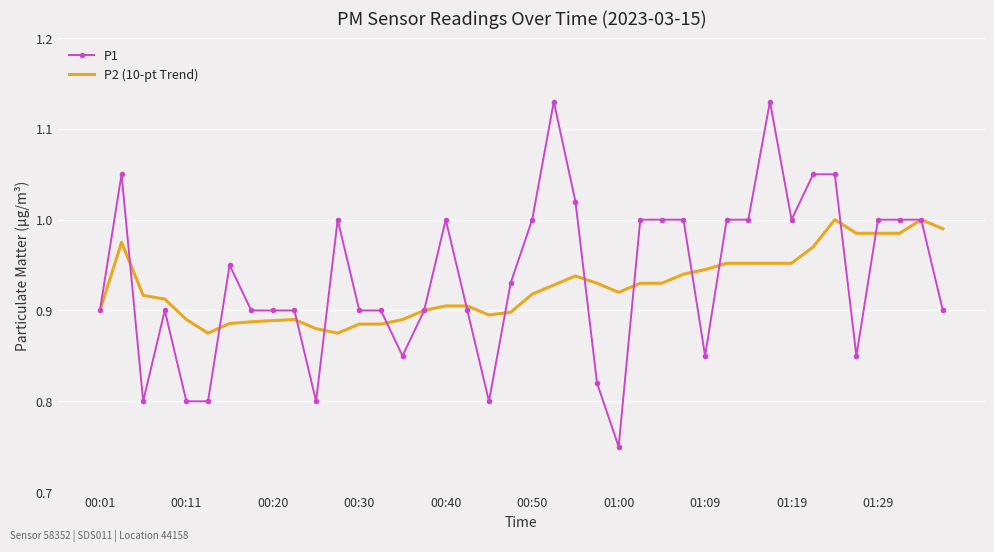

Which series has the widest spread of values?

P1